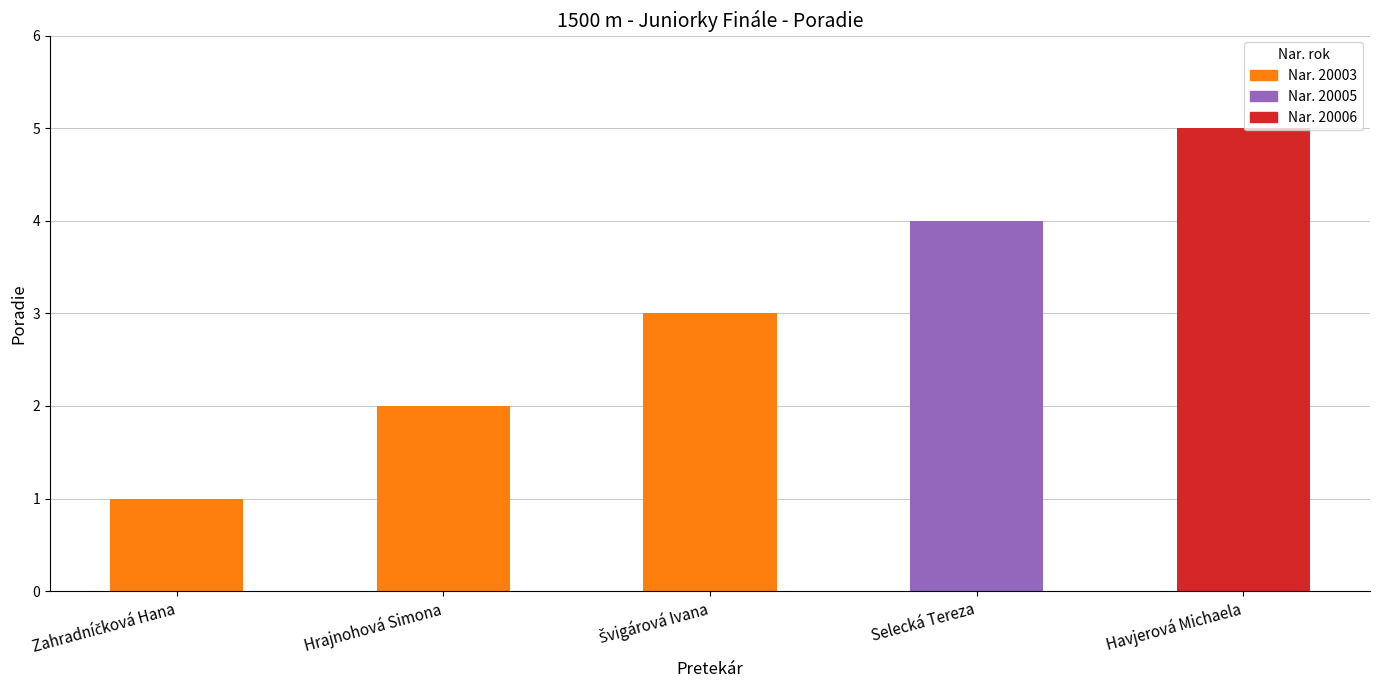

What is the minimum value shown in the chart?

1